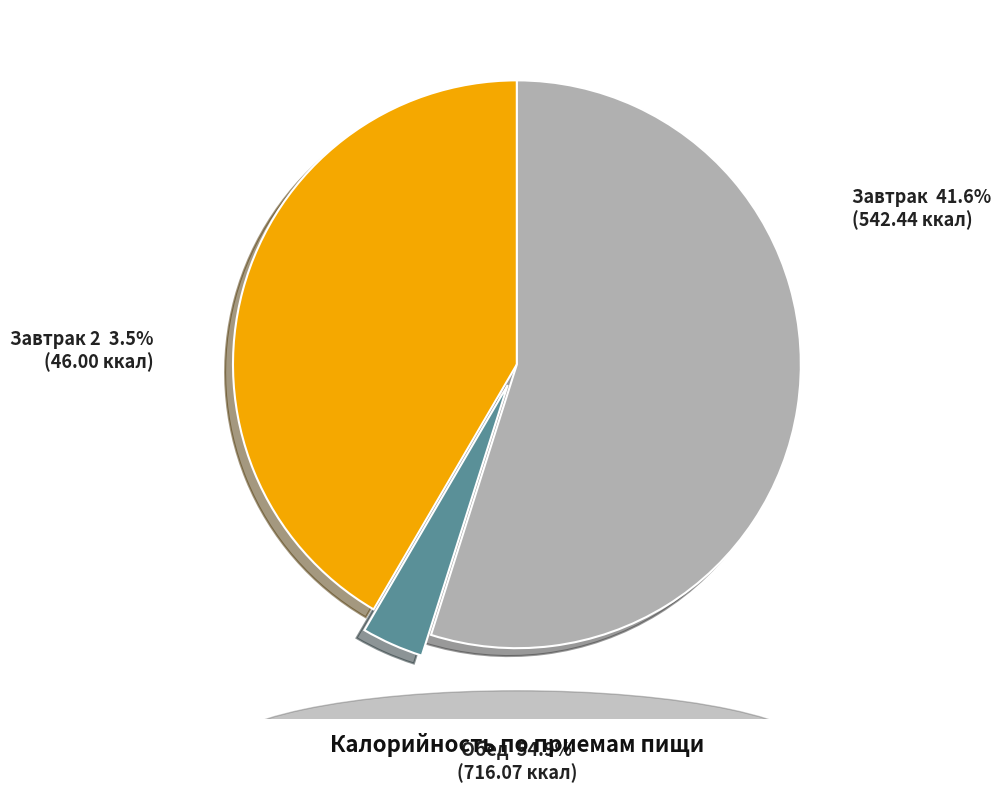

What is the smallest slice in the pie chart?

Завтрак 2